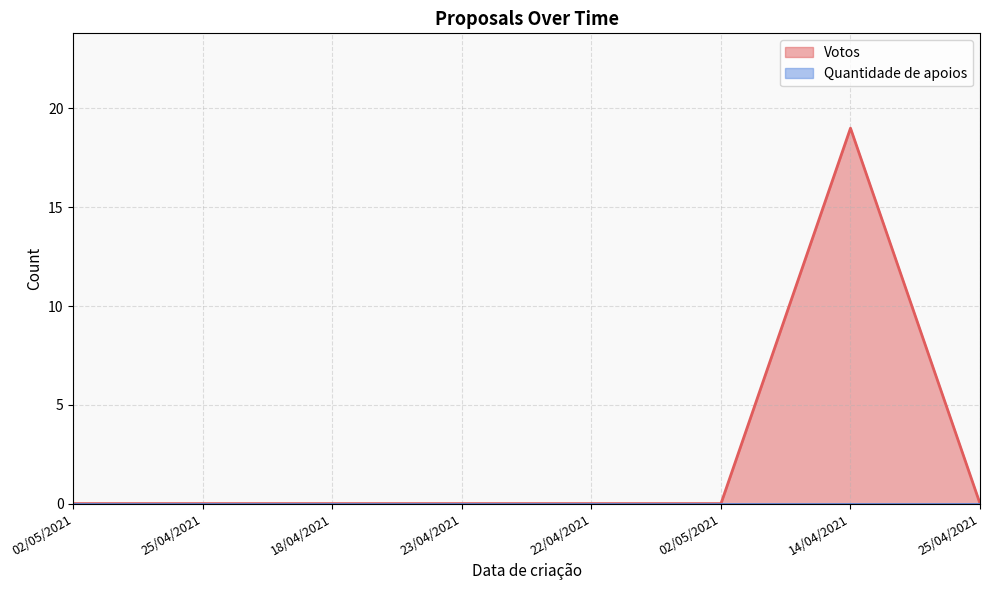

True or false: the data has more than 0 interior local peaks.

True